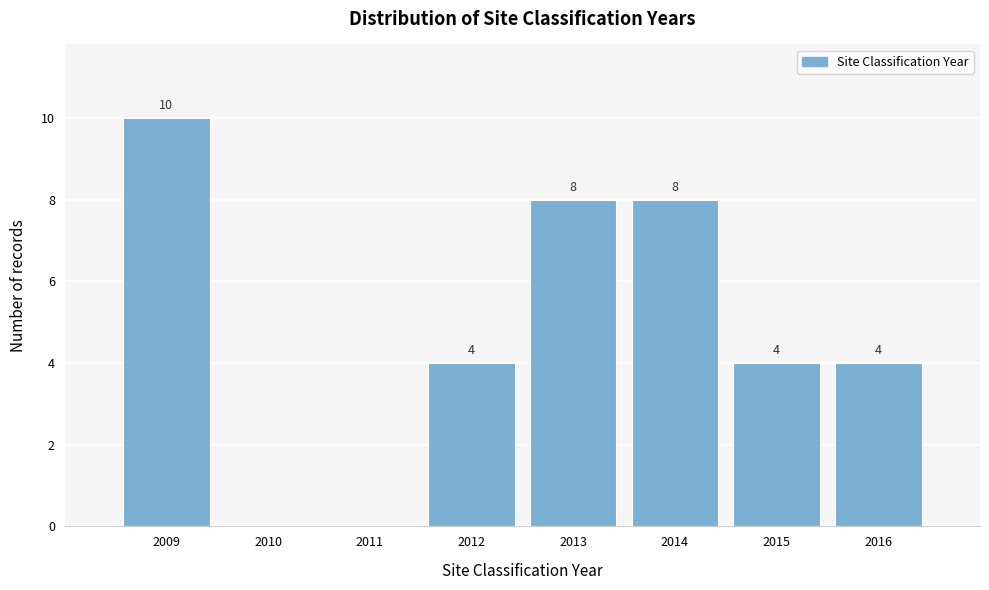

Reading left to right, extract all data points from this chart.

2009=10	2010=0	2011=0	2012=4	2013=8	2014=8	2015=4	2016=4